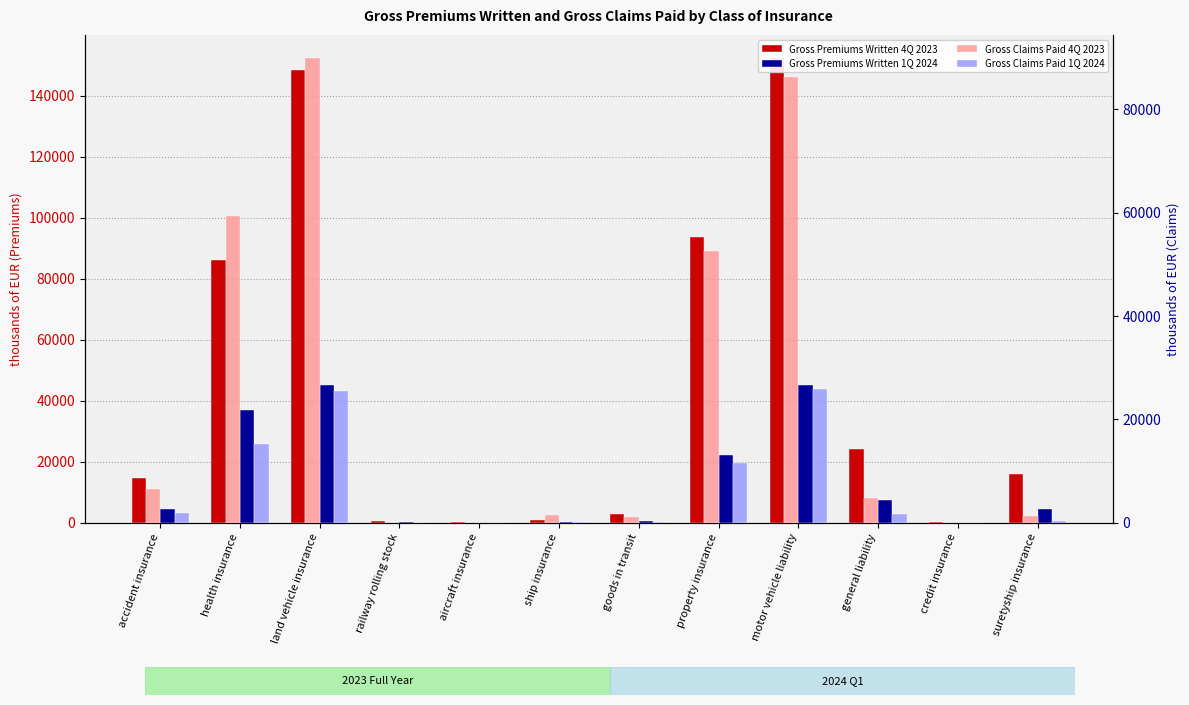

What position from the right is accident insurance?

12